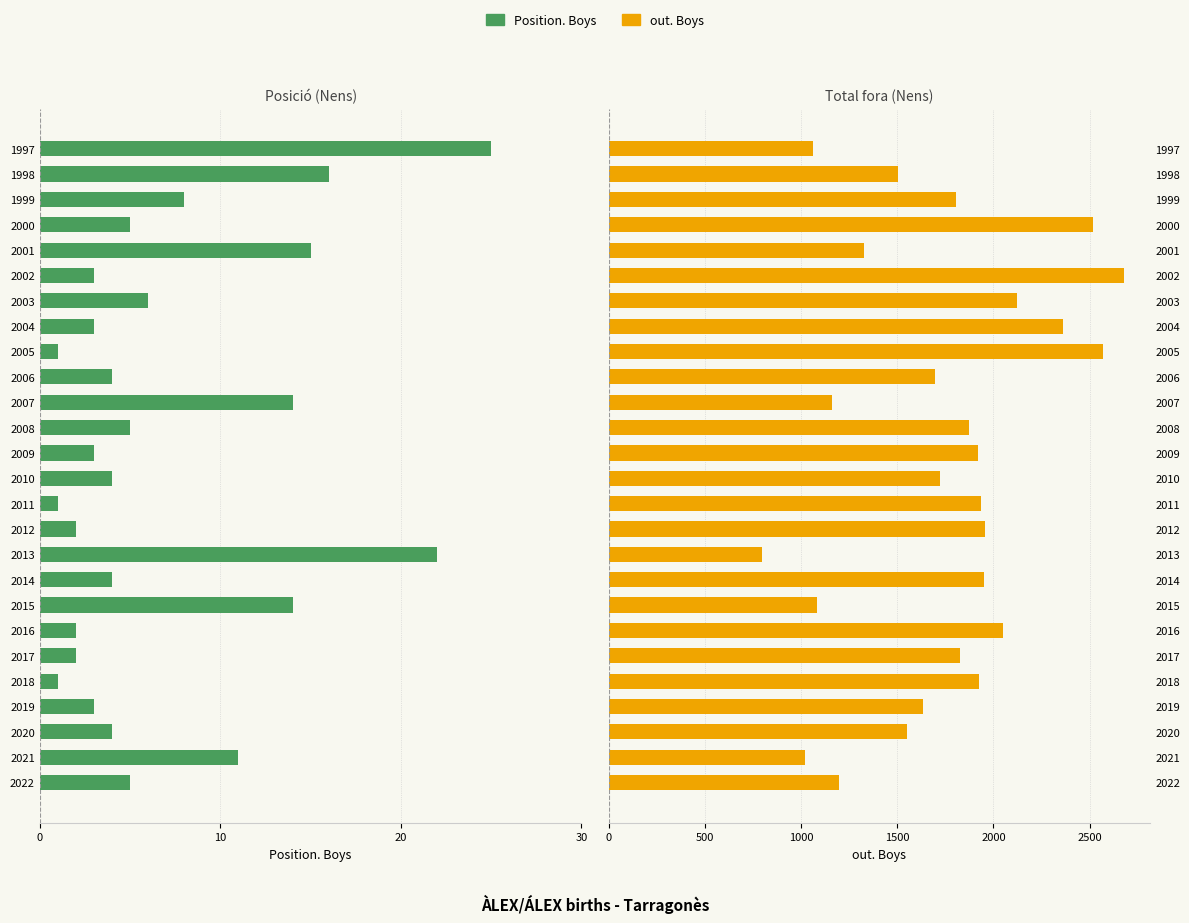

Is the value of out. Boys at 2012 greater than the value of Position. Boys at 2002?

Yes